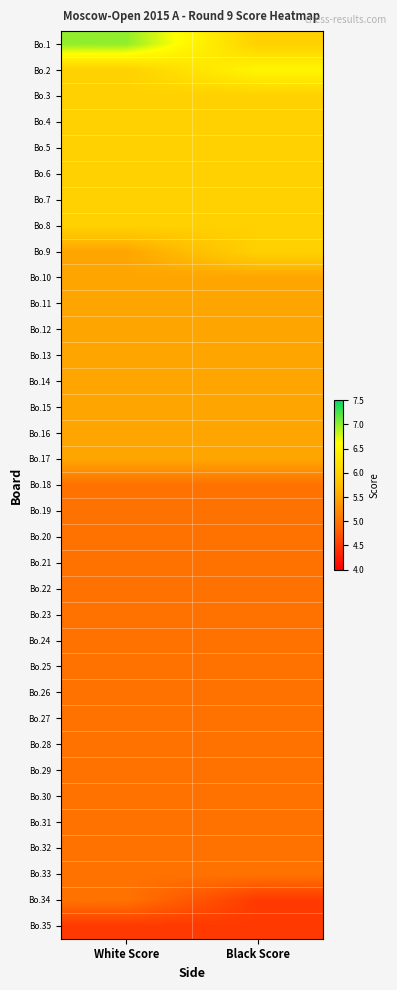

Which has a higher value, White Score or Black Score?

White Score